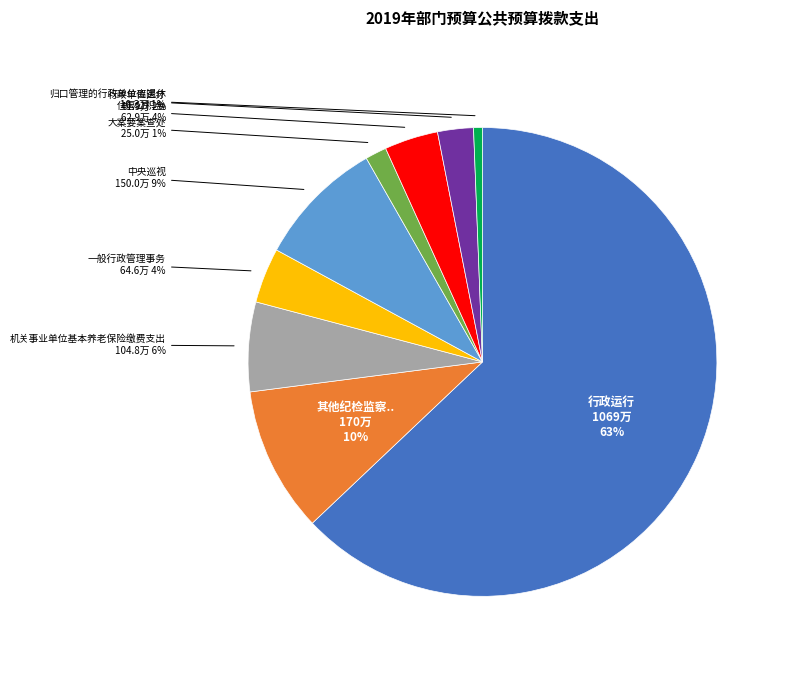

Is there a majority slice in this chart?

Yes